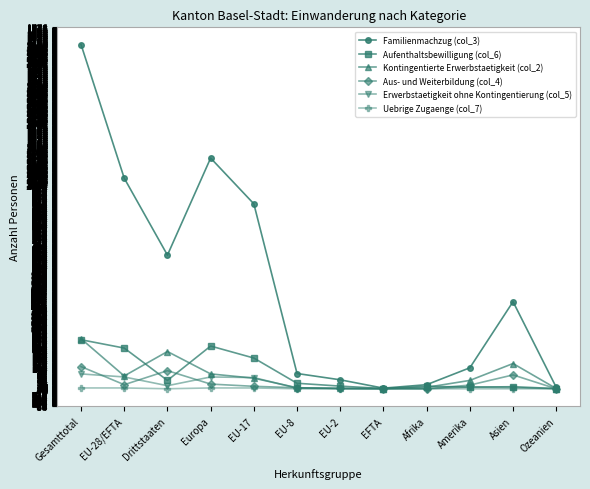

Where is Familienmachzug (col_3) nearest to the value 847?

EU-17